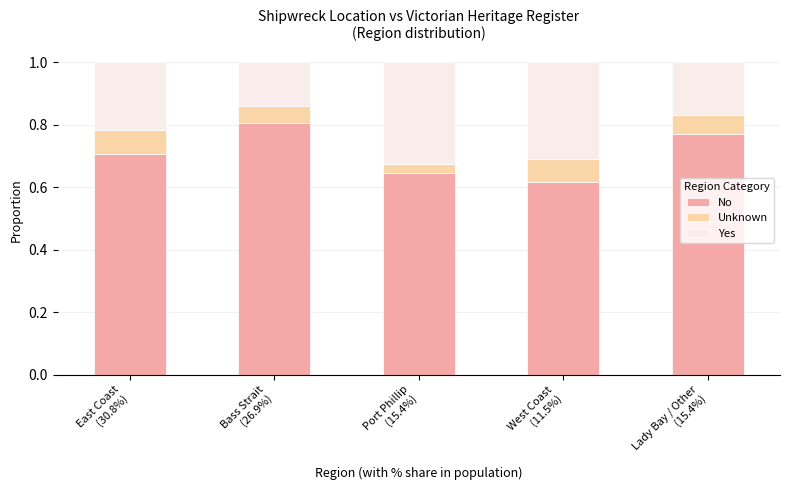

Does the chart contain any negative values?

No